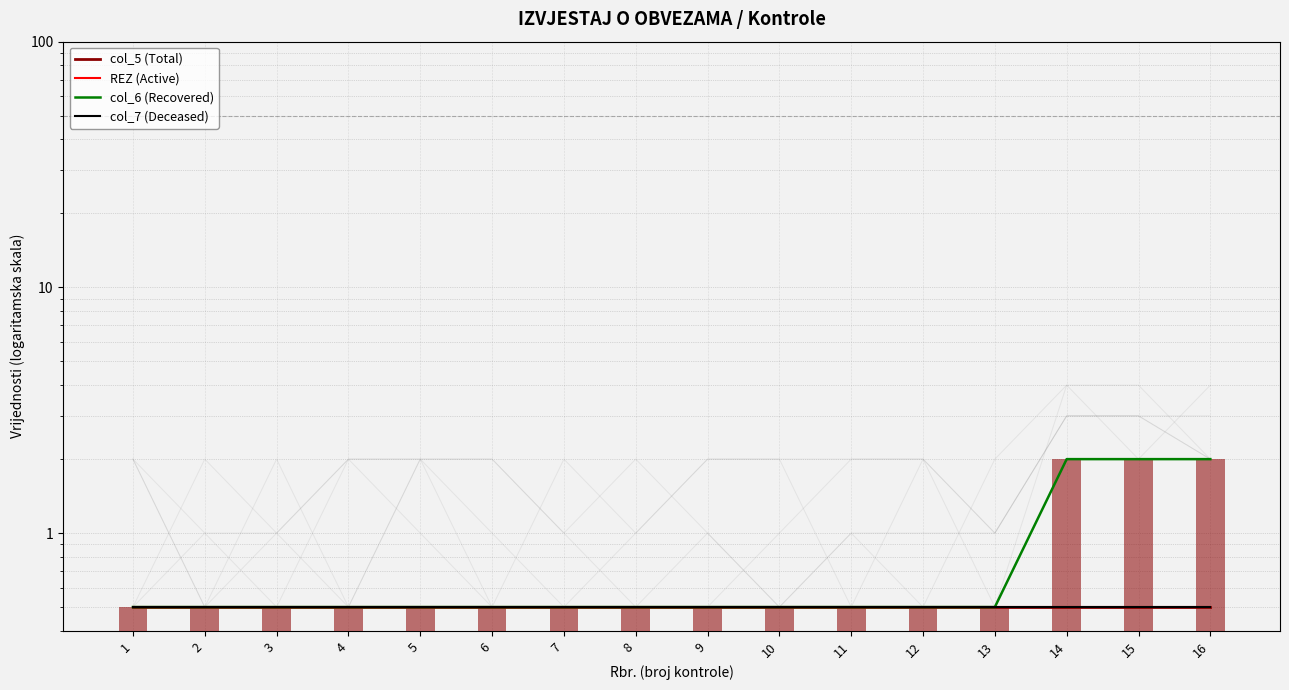

How many distinct data groups are displayed?

4